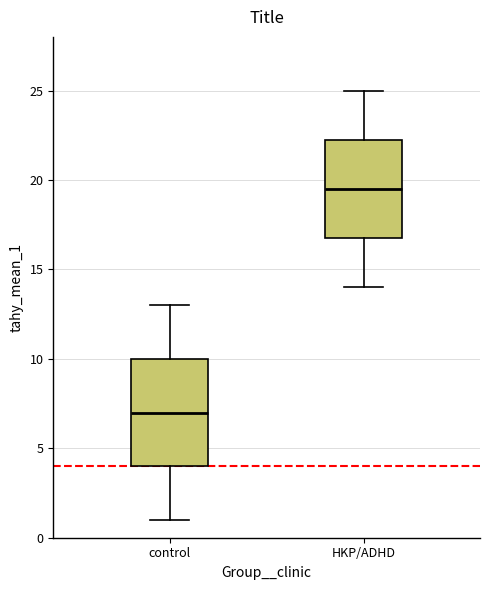

Which box has the lowest median line?

control